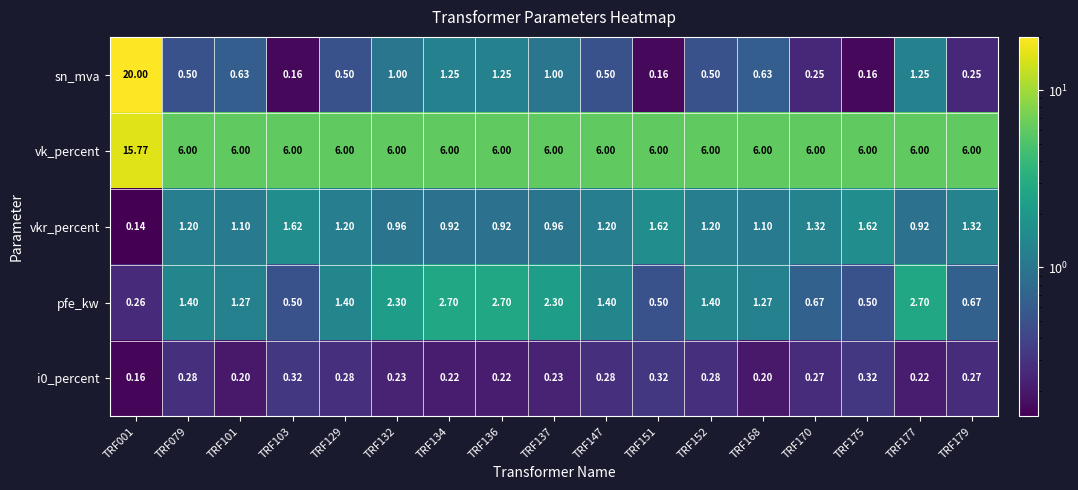

Which series has the largest total across all categories?

vk_percent